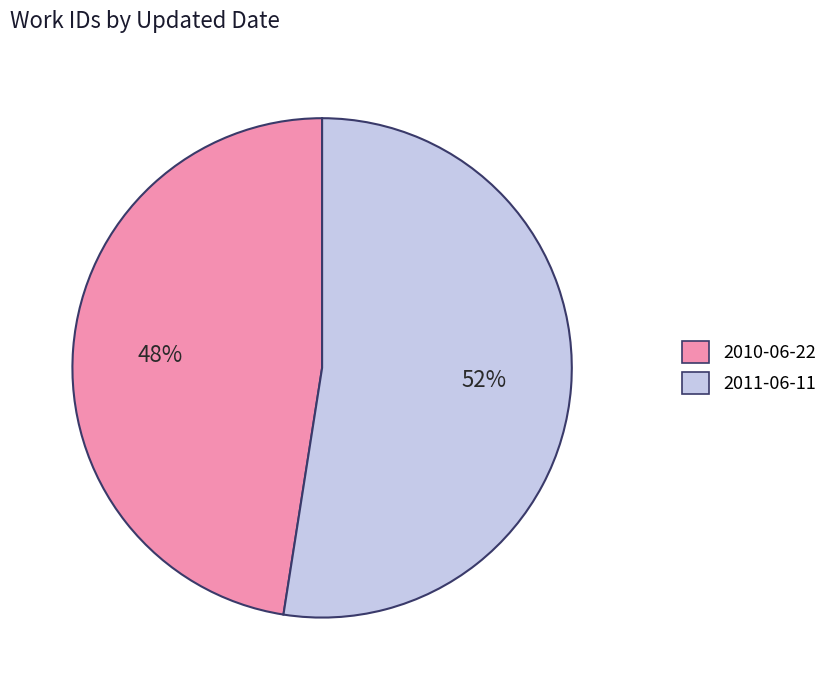

What is the largest slice in the pie chart?

2011-06-11